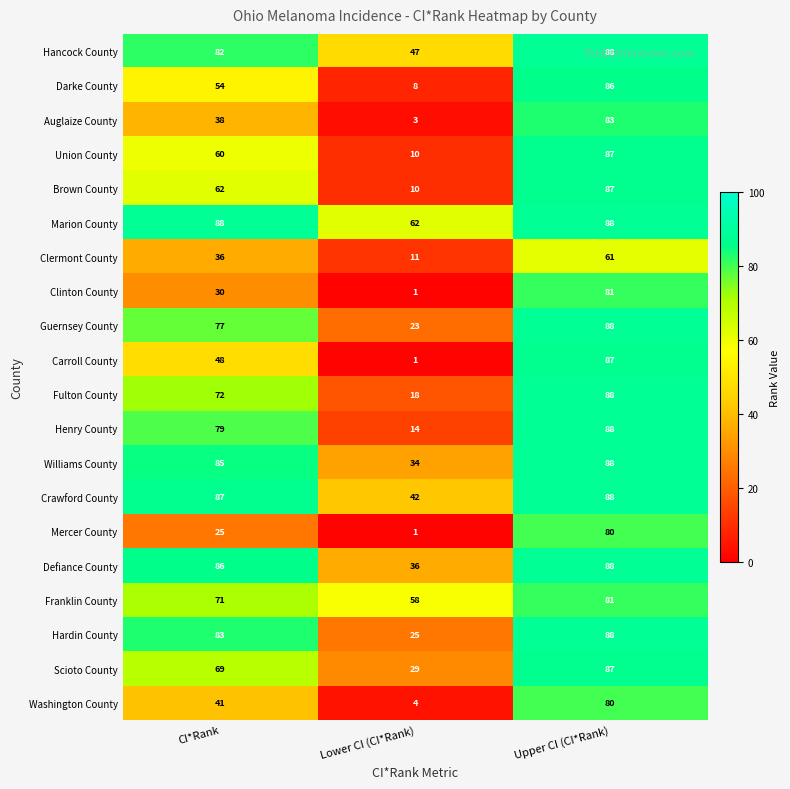

Which series has the largest range (max minus min)?

Carroll County